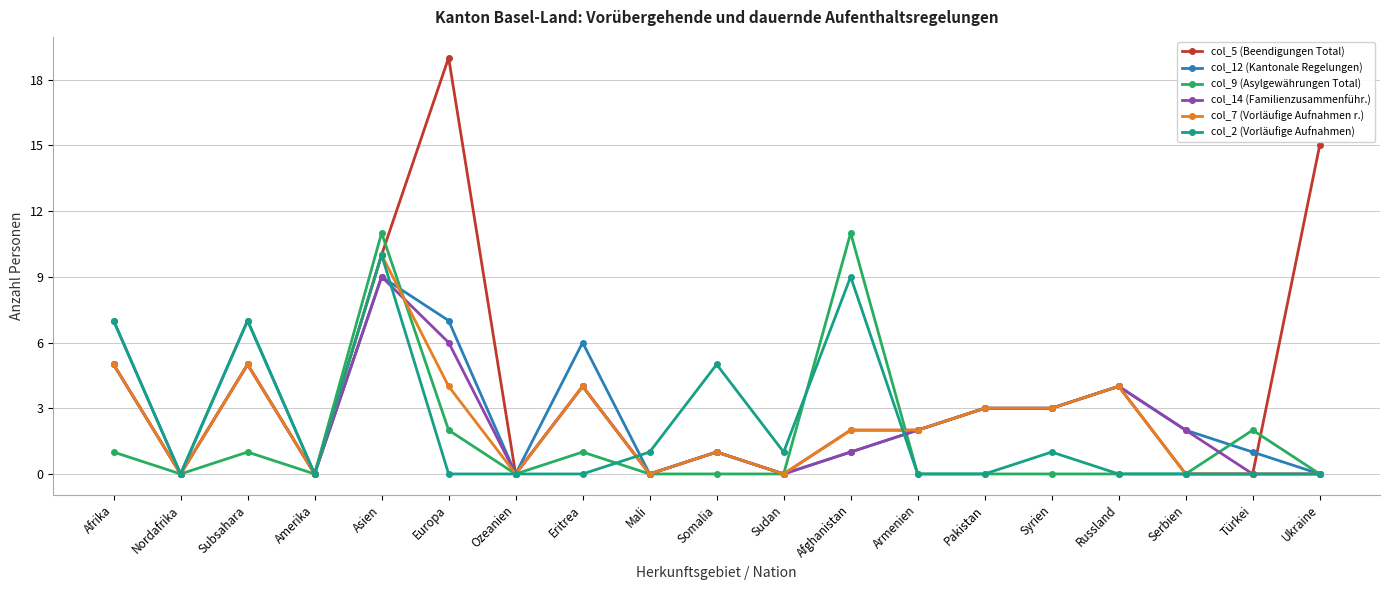

Which series has the largest total across all categories?

col_5 (Beendigungen Total)